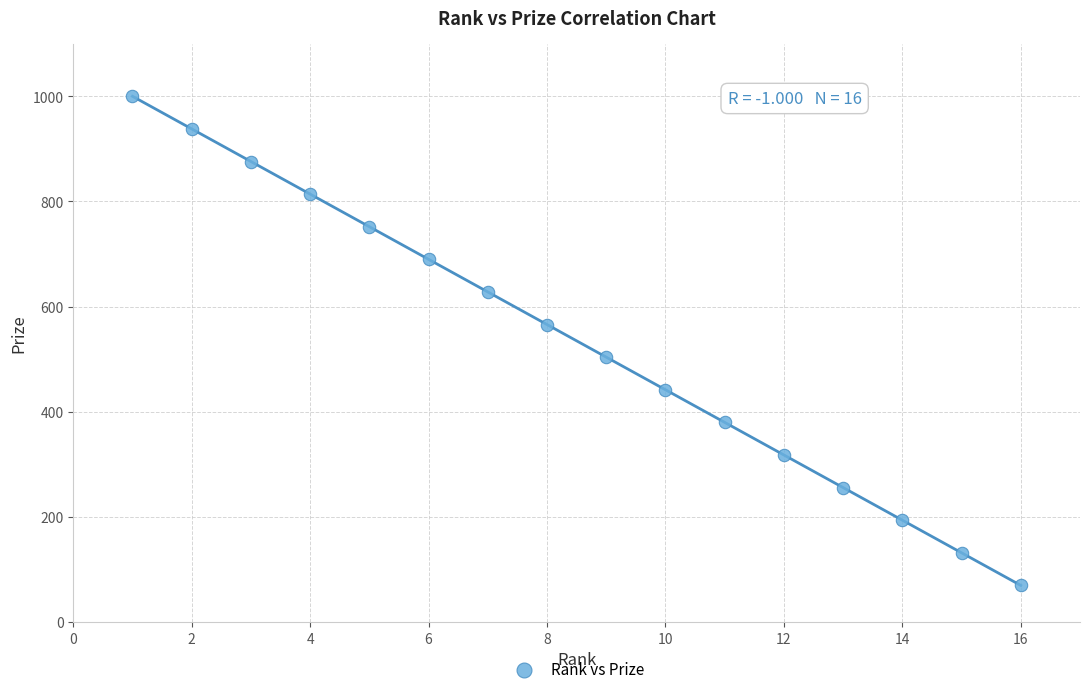

What is the range of Y values (max minus min)?

930